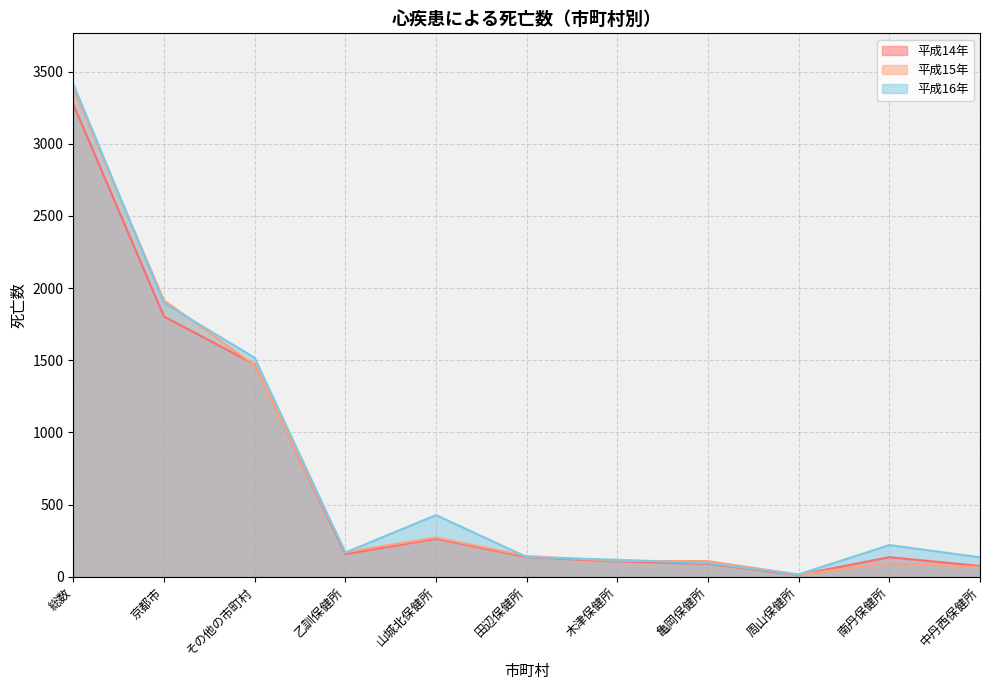

What is the label of the 9th point from the left?

周山保健所